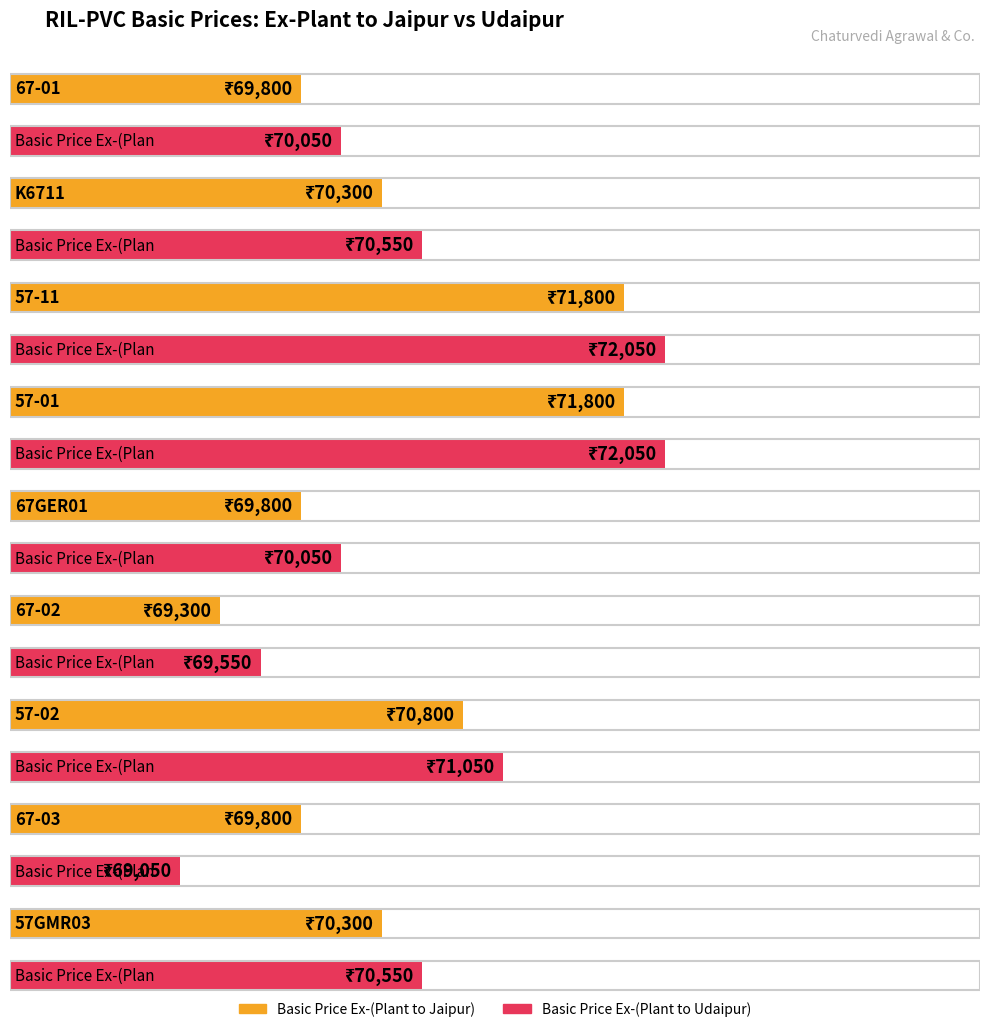

List the series in order of their peak value, lowest first.

Basic Price Ex-(Plant to Jaipur), Basic Price Ex-(Plant to Udaipur)